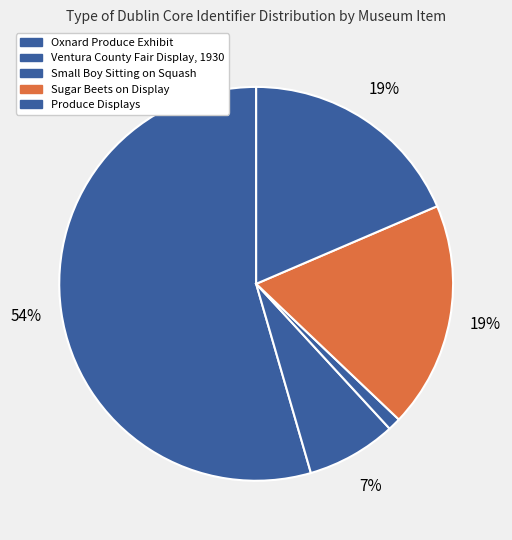

To the nearest percent, what is the average slice percentage?

20%